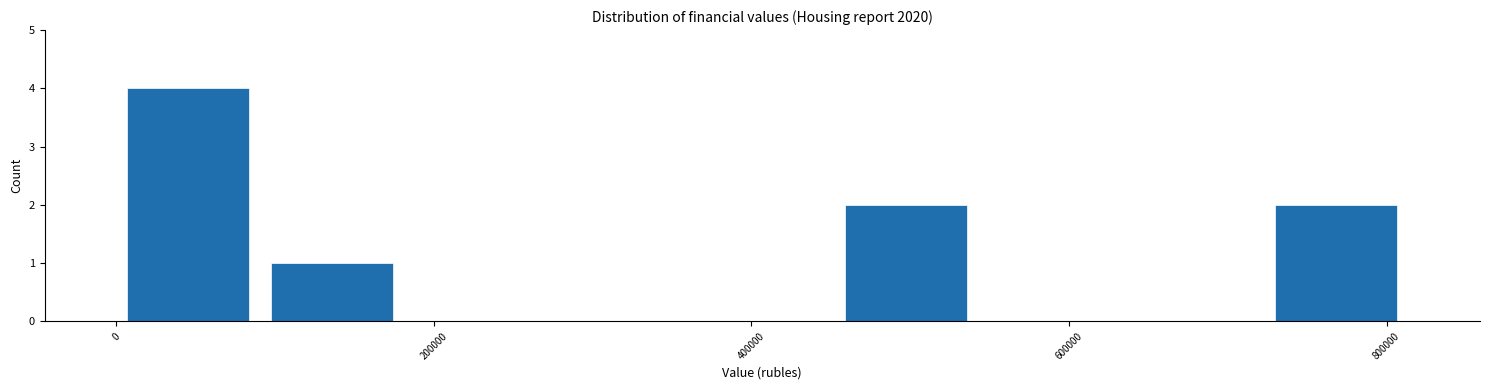

Reading left to right, transcribe this chart: for each bar, give the range it covers on the x-axis and its height. Neither the bar edges nor the heights are printed on the chart, so give them approximately, as read against the axes.

0 to 100000: 4
100000 to 180000: 1
180000 to 280000: 0
280000 to 360000: 0
360000 to 460000: 0
460000 to 540000: 2
540000 to 640000: 0
640000 to 720000: 0
720000 to 820000: 2